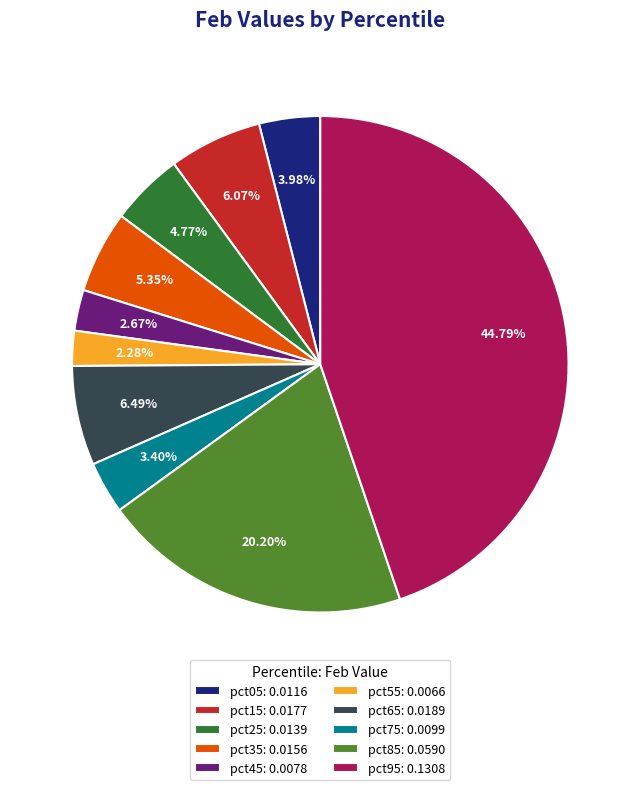

Combined, do pct65 and pct25 account for over 50%?

No